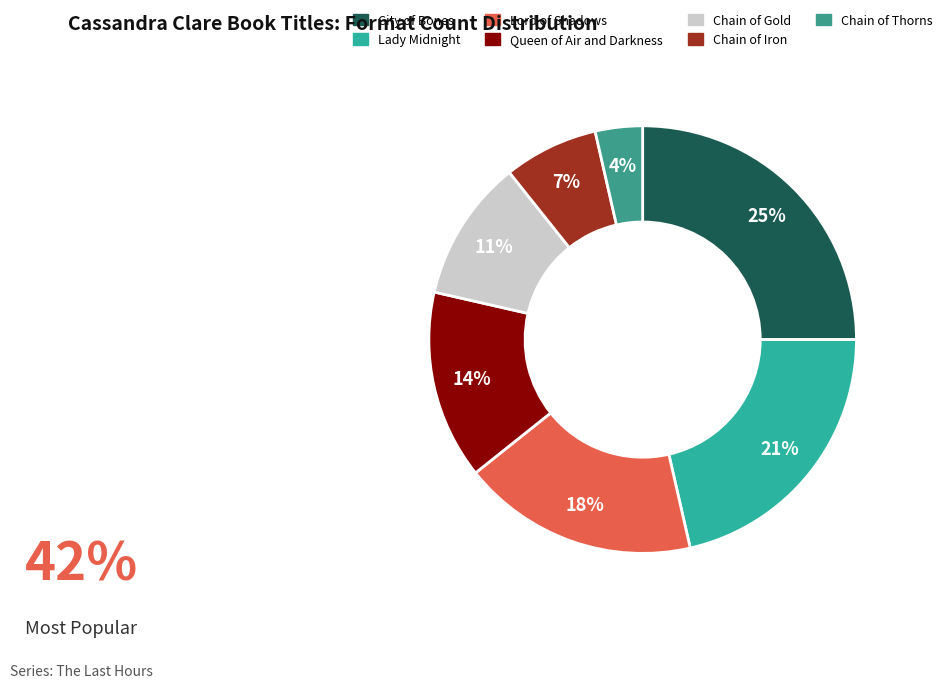

Count the number of slices in the pie.

7